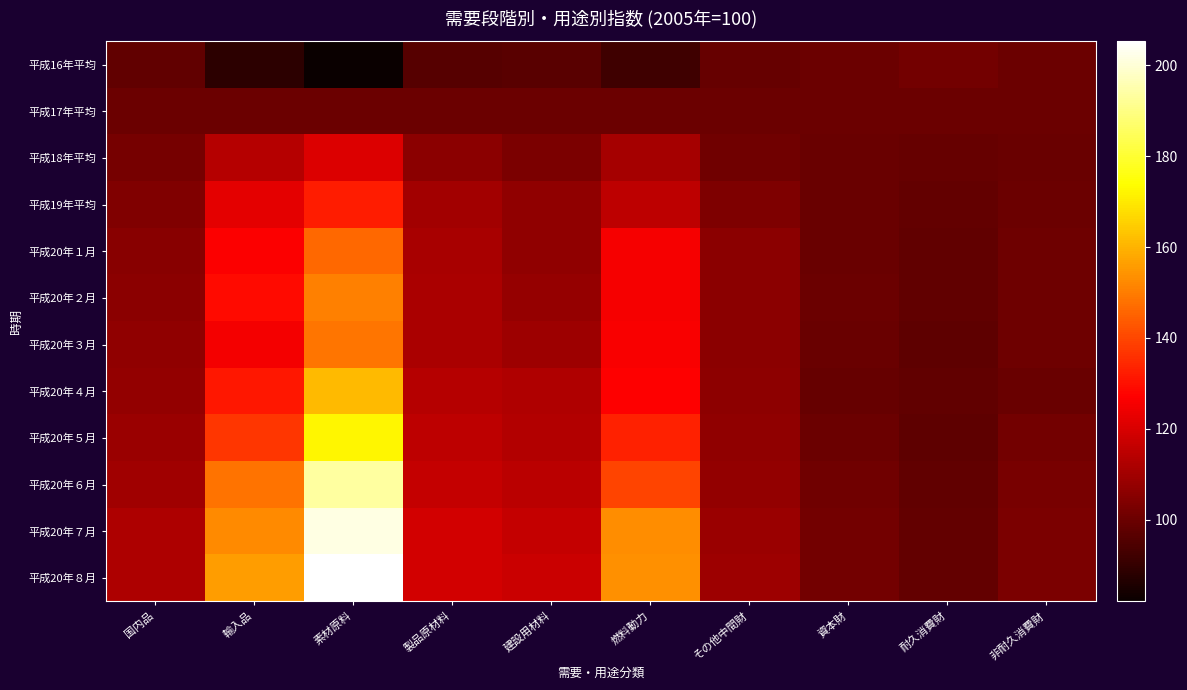

What is the total value across all series at 輸入品?

1530.9